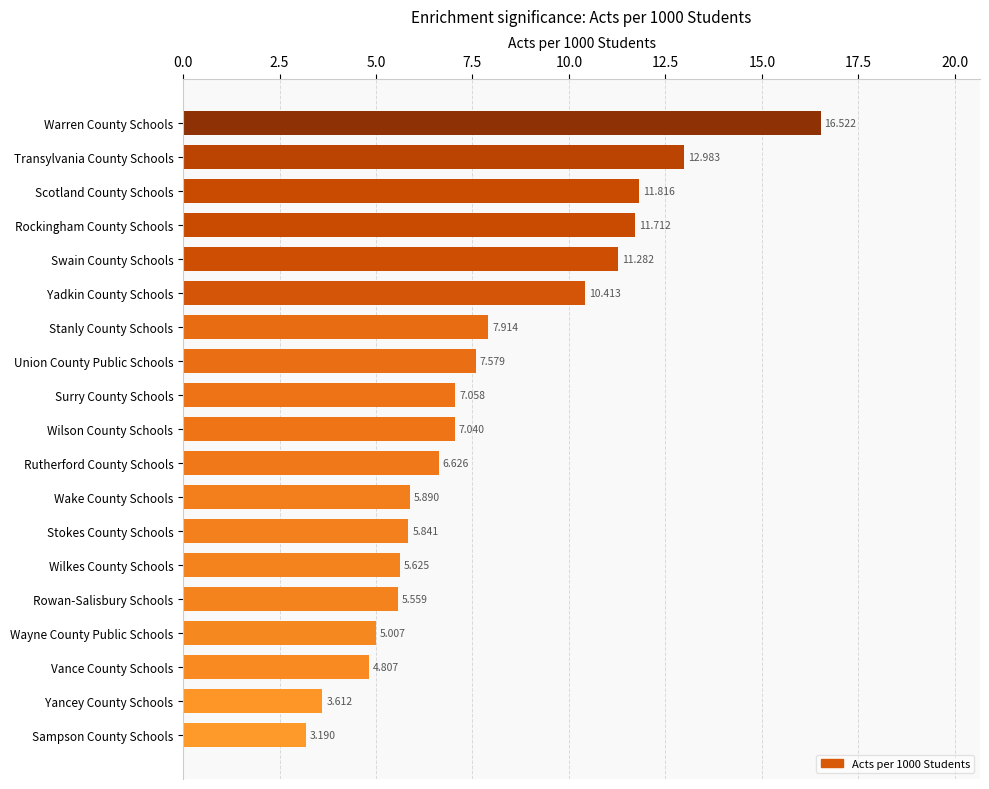

Where is the data nearest to the value 9?

Stanly County Schools